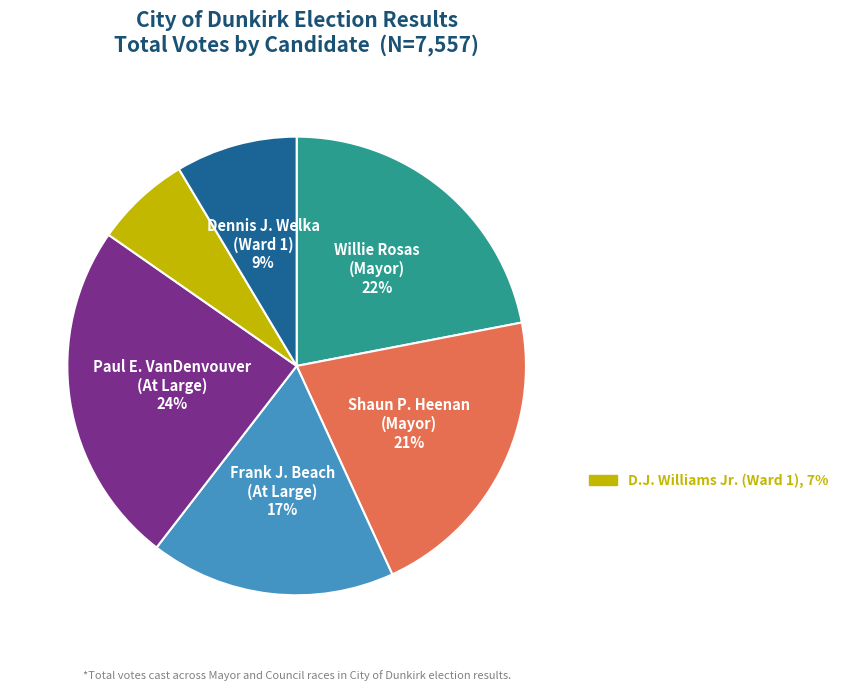

To the nearest percent, what is the average slice percentage?

17%